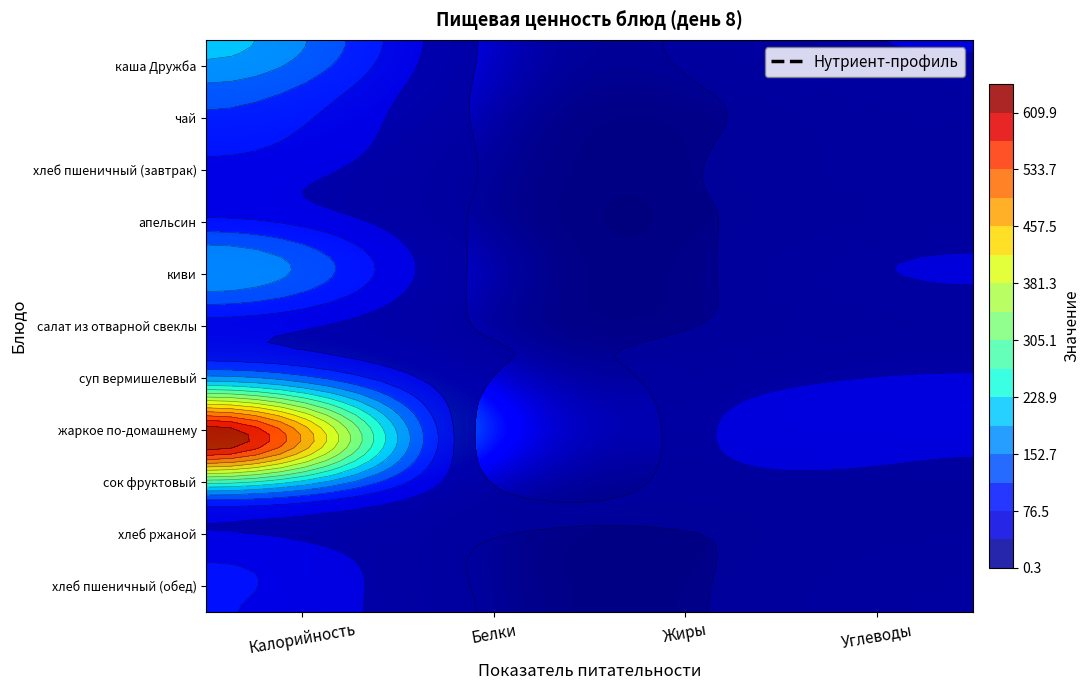

At which label does каша Дружба reach its peak?

Калорийность